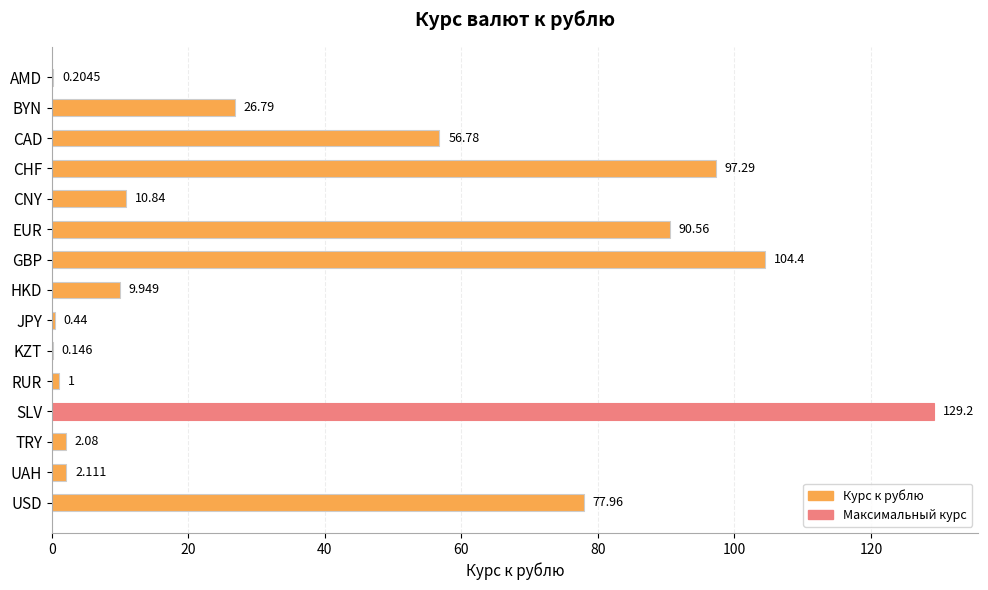

Which category has the highest value across all series?

SLV